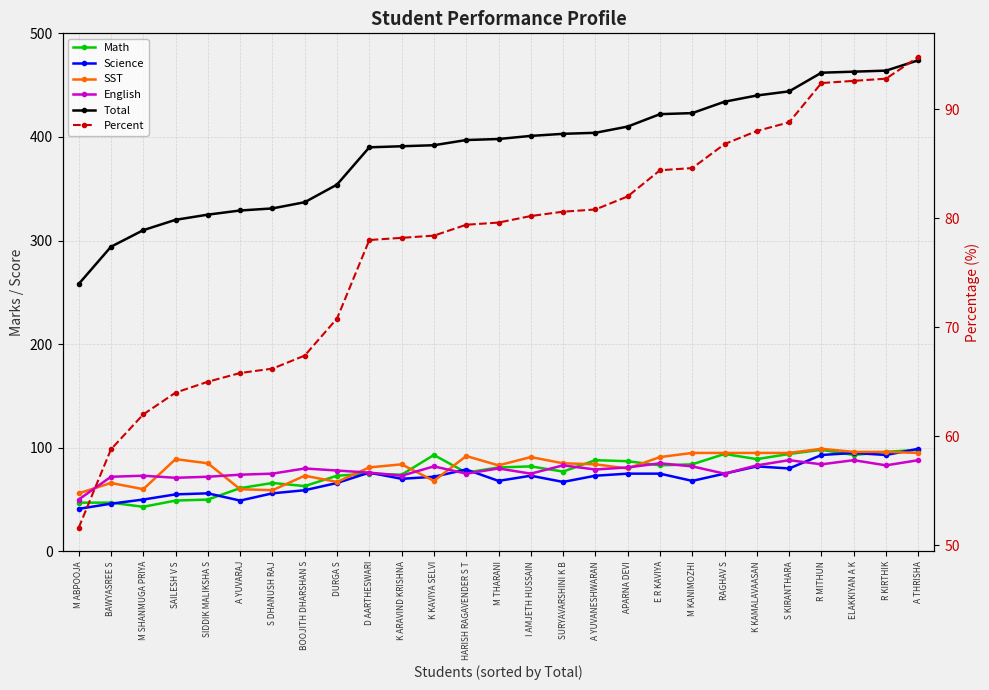

What is the minimum value for Percent?

51.6